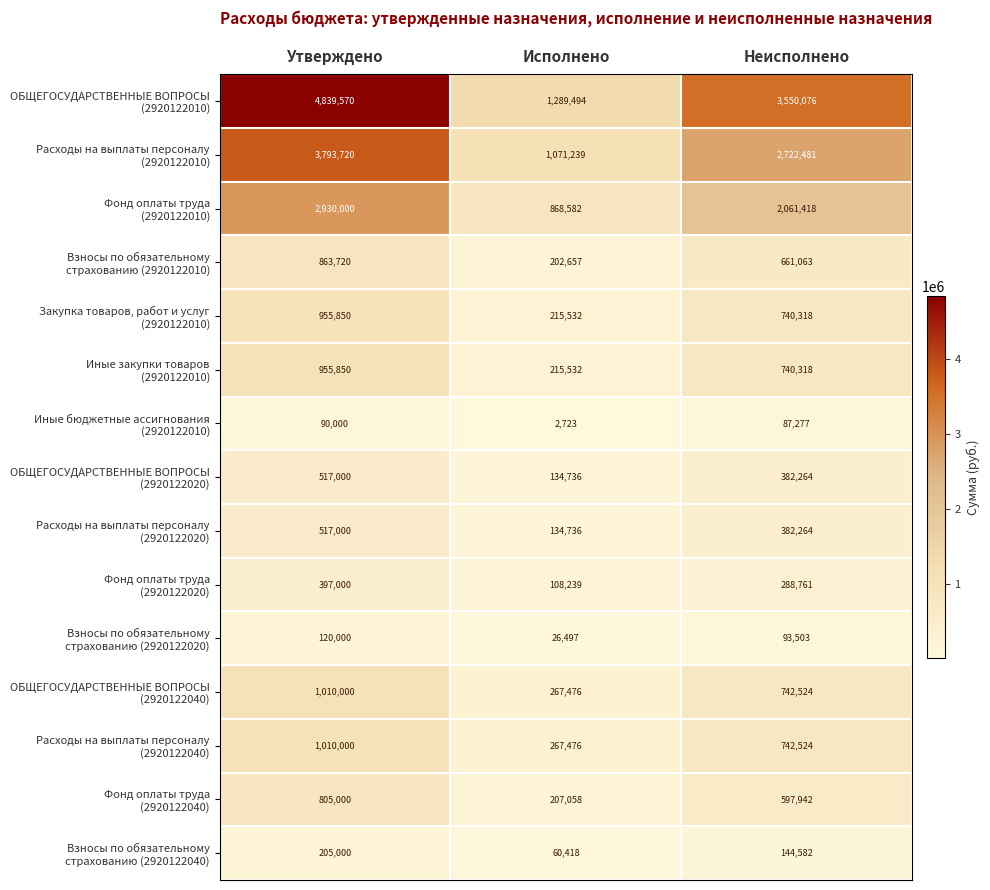

What is the spread (max minus min) of values at Неисполнено?

3462799